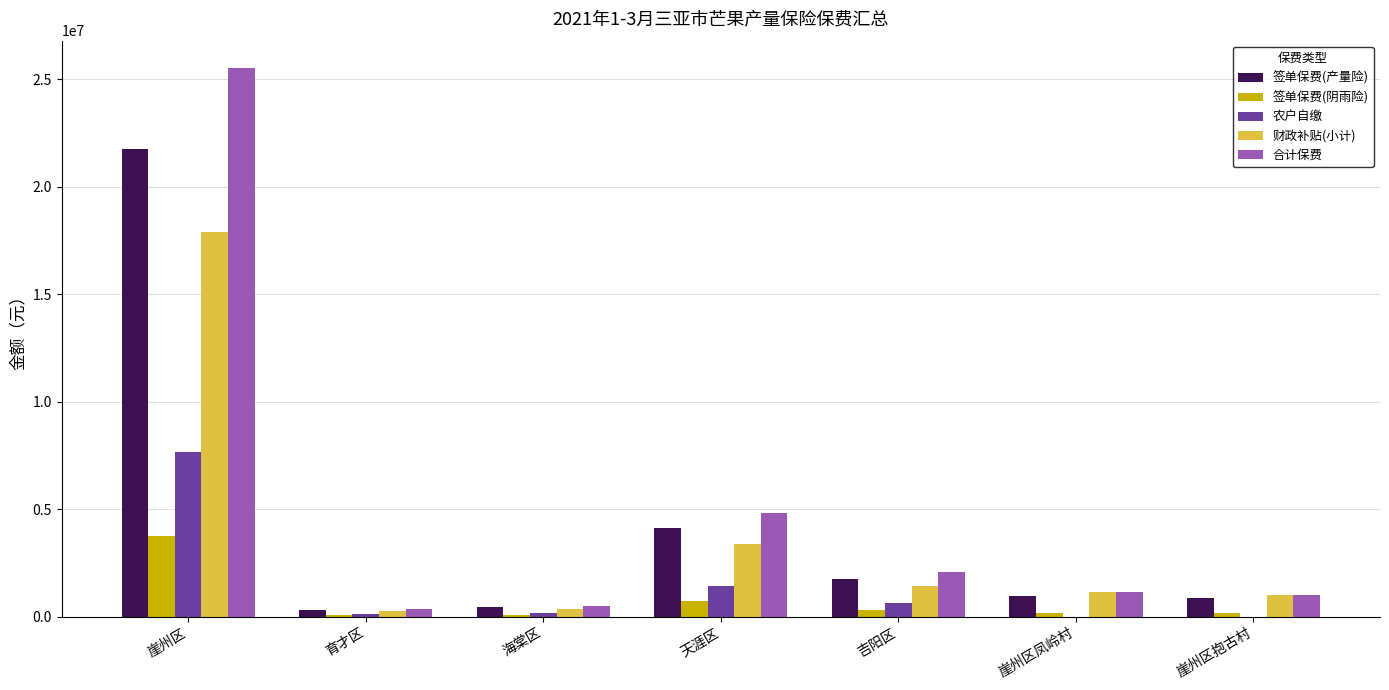

Between 崖州区 and 崖州区抱古村, which series saw the biggest shift?

合计保费